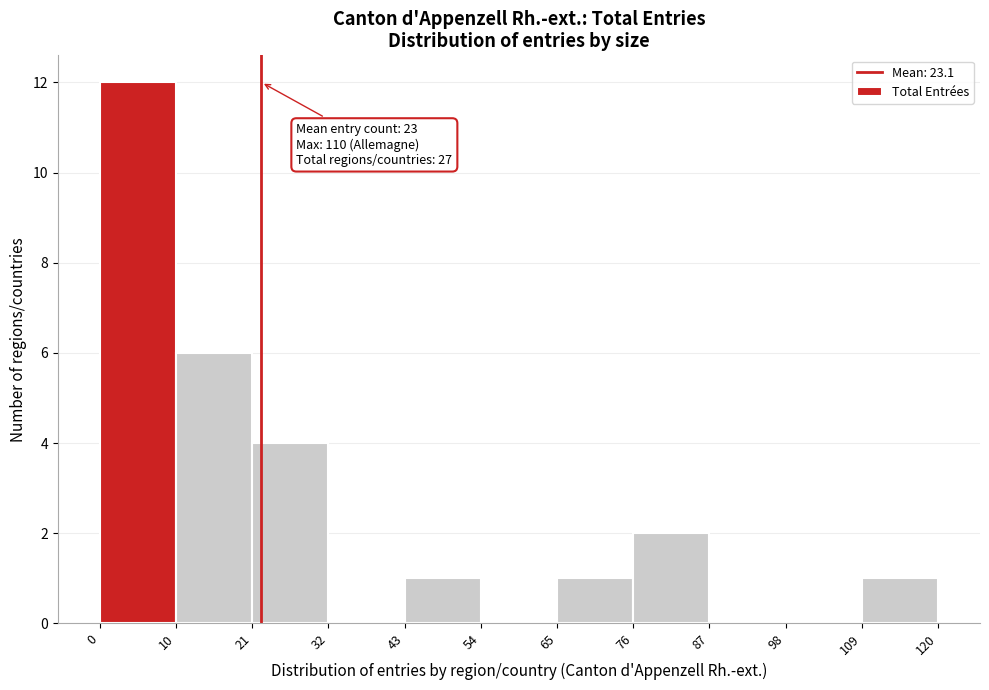

Over which range of the x-axis is the bar tallest?

0 to 10